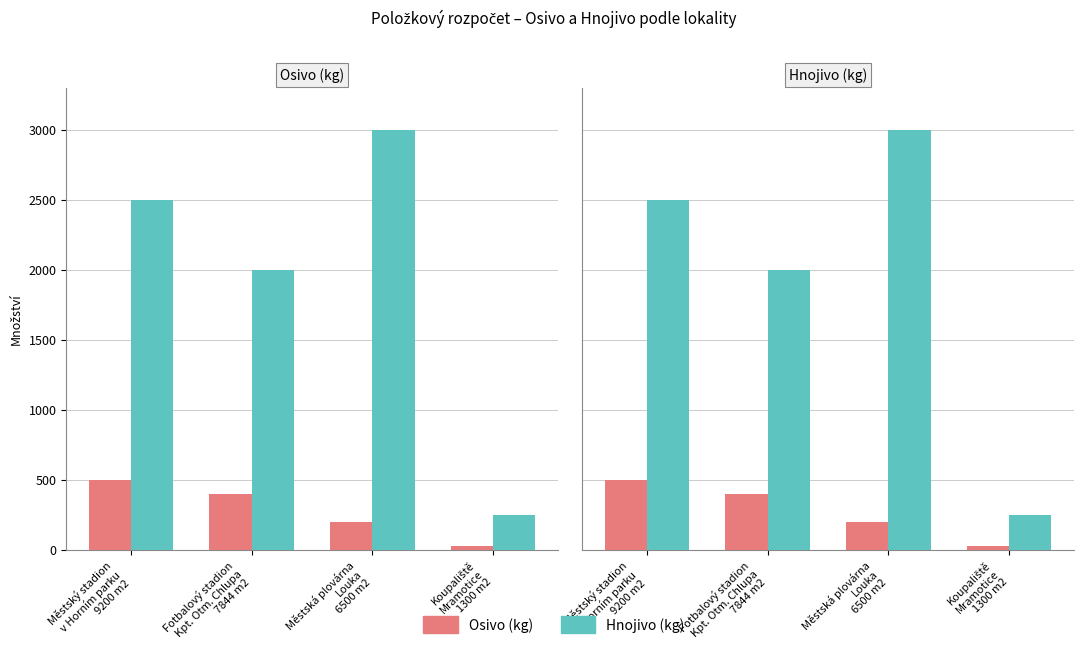

List the series in order of their peak value, highest first.

Hnojivo (kg), Osivo (kg)